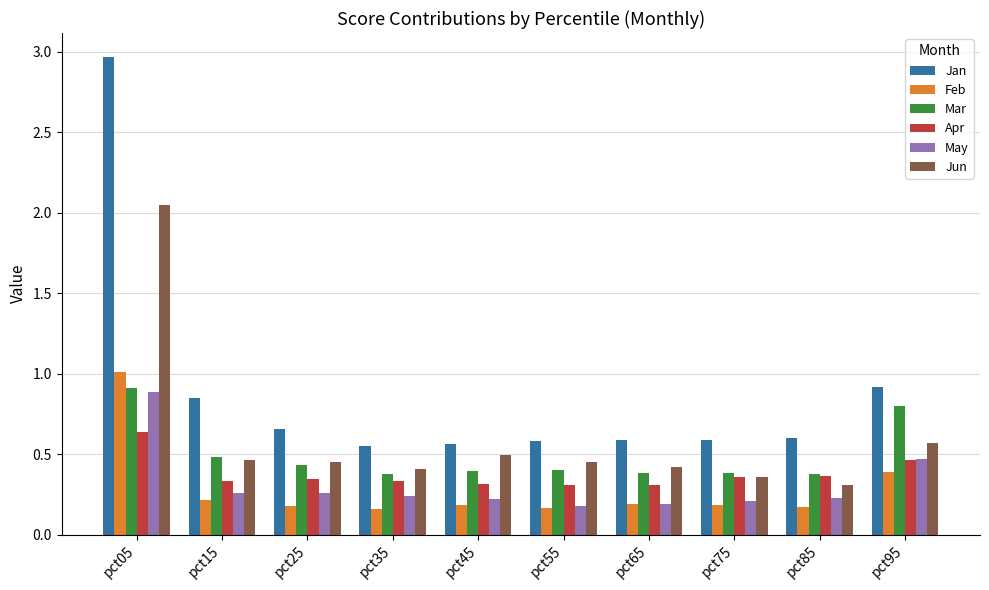

Which series has the largest range (max minus min)?

Jan